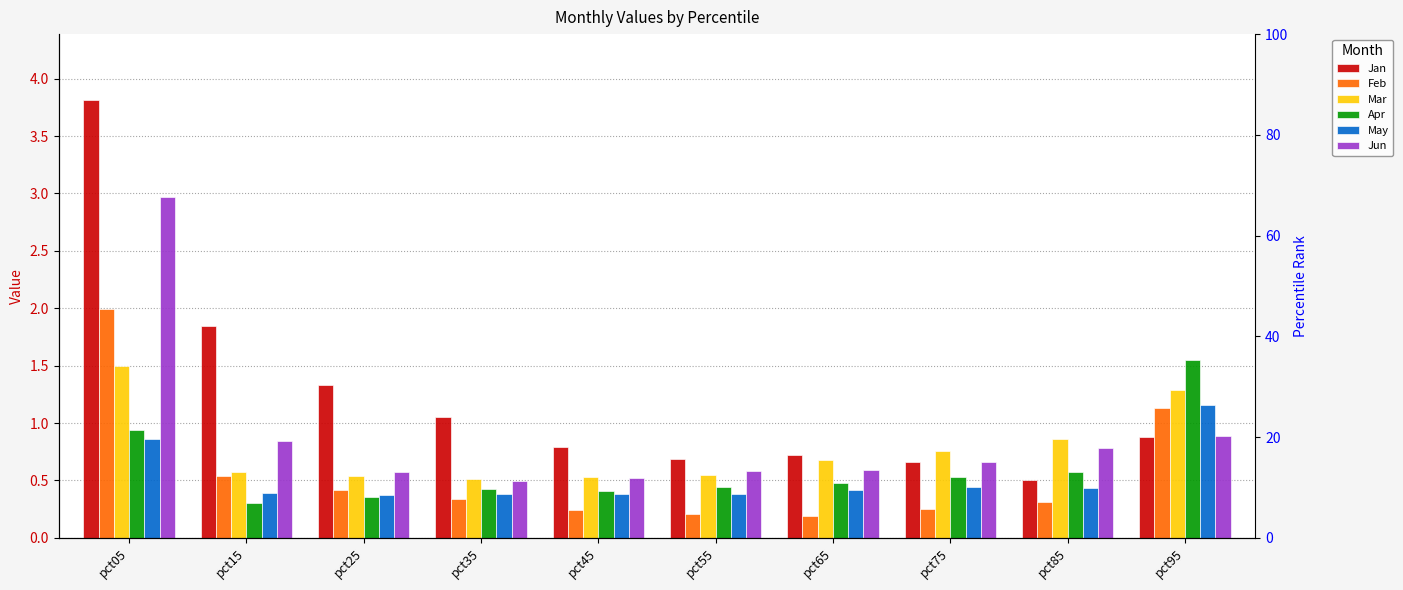

What is the difference between the maximum and minimum values in the Jun series?

2.5